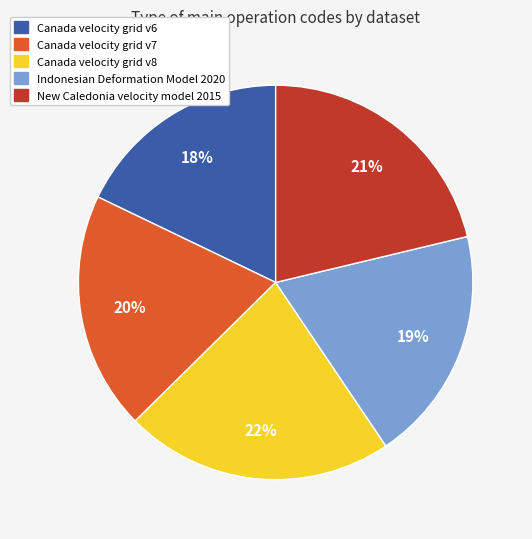

To the nearest percent, what percentage of the pie is Canada velocity grid v6?

18%